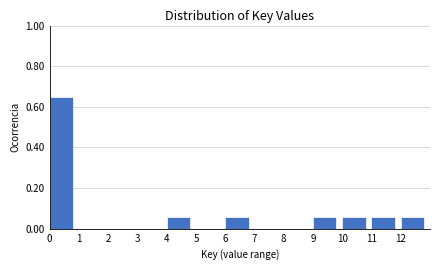

Reading left to right, transcribe this chart: for each bar, give the range it covers on the x-axis and its height. The values are not printed on the chart, so give them approximately, as read against the axis.

0 to 1: 0.64
1 to 2: 0
2 to 3: 0
3 to 4: 0
4 to 5: 0.06
5 to 6: 0
6 to 7: 0.06
7 to 8: 0
8 to 9: 0
9 to 10: 0.06
10 to 11: 0.06
11 to 12: 0.06
12 to 13: 0.06